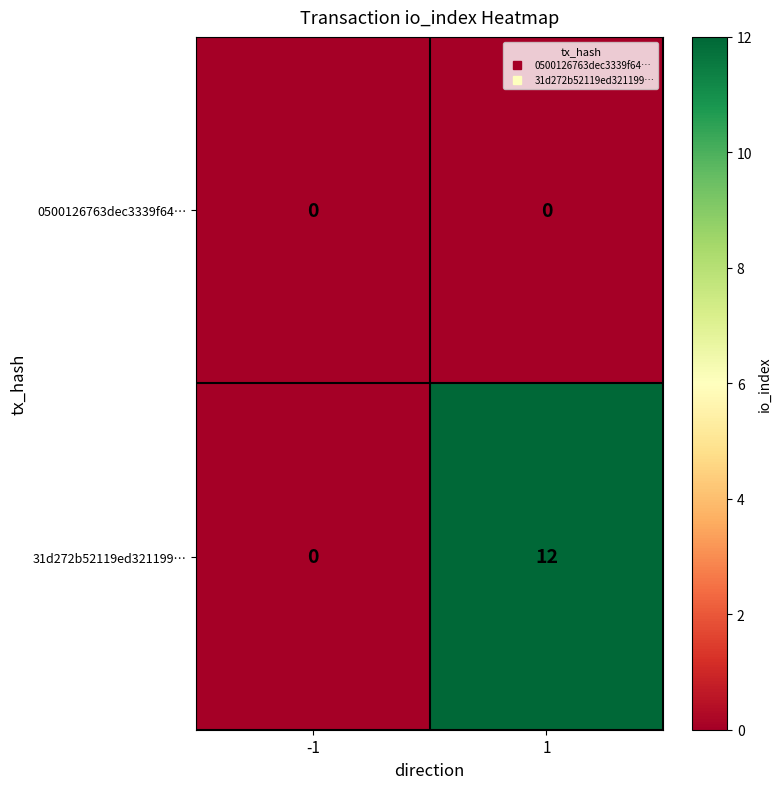

What is the approximate value of 31d272b52119ed321199… at 1, to the nearest 5?

10